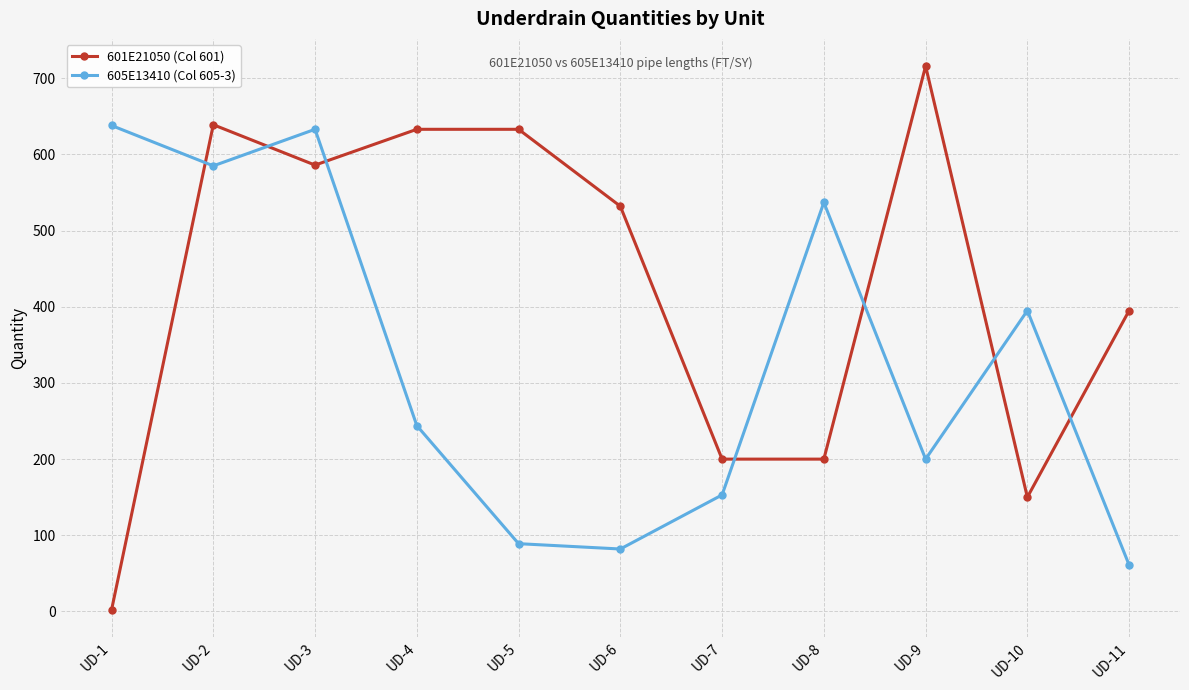

What is the difference between the 601E21050 (Col 601) values at UD-9 and UD-3?

130